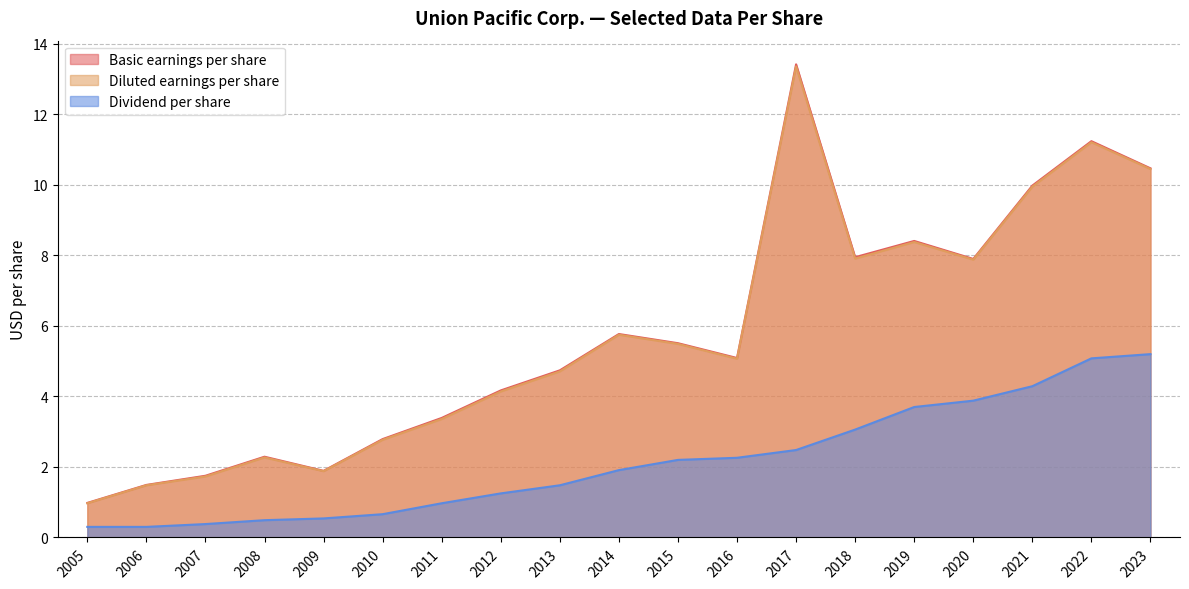

Rank the categories by Basic earnings per share value from lowest to highest.

2005, 2006, 2007, 2009, 2008, 2010, 2011, 2012, 2013, 2016, 2015, 2014, 2020, 2018, 2019, 2021, 2023, 2022, 2017